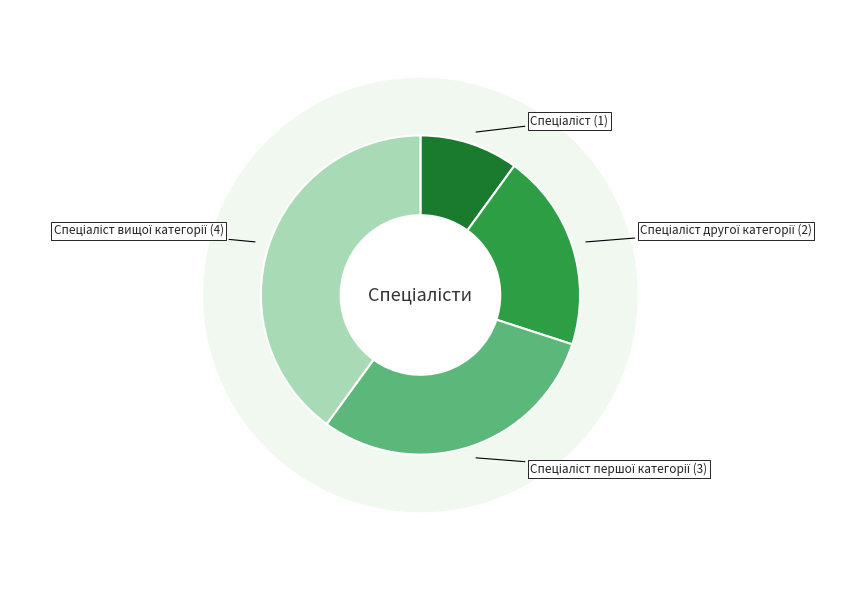

Which slice is the smallest?

Спеціаліст